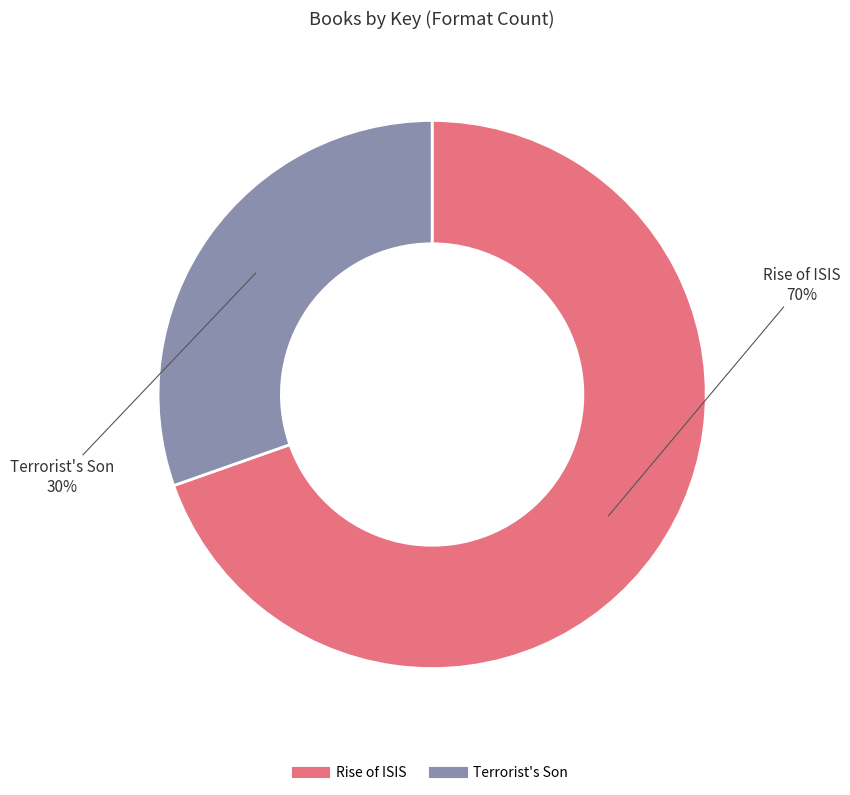

Which slice is the largest?

Rise of ISIS